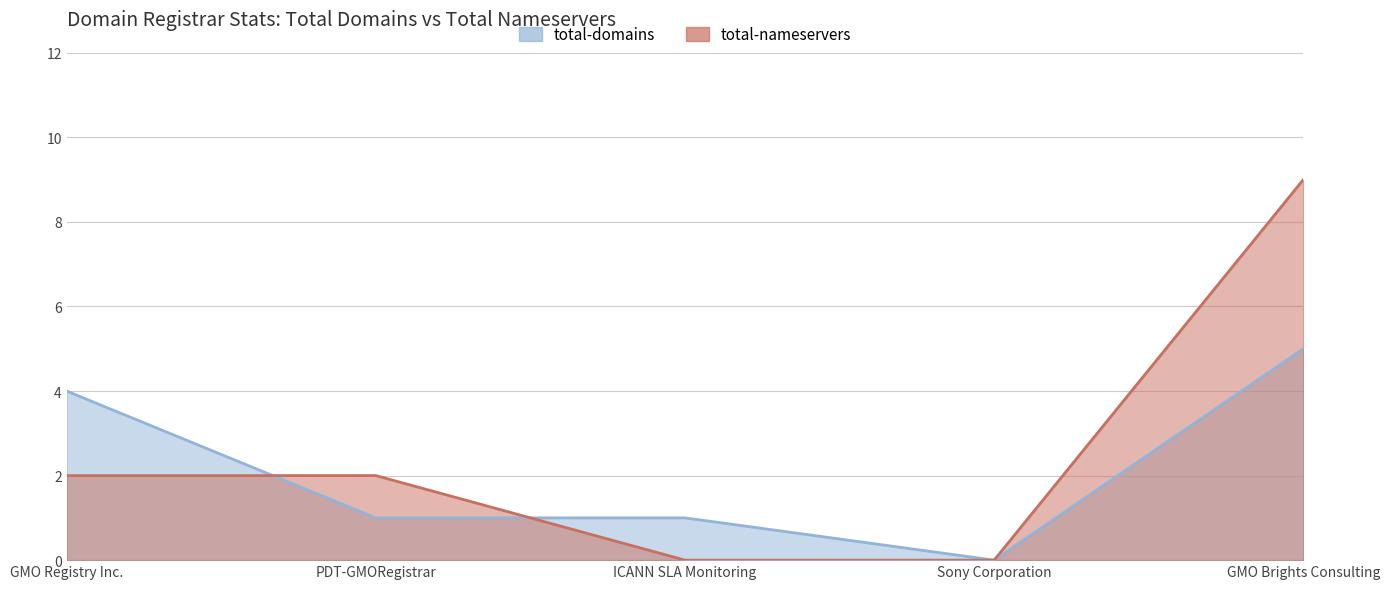

At which category is the sum across all series the highest?

GMO Brights Consulting